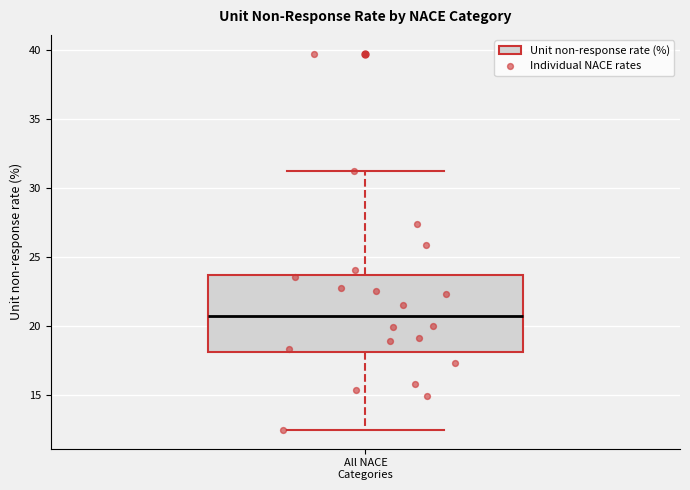

Transcribe this box plot: give where the median line is, the range the box spans, and where the two whiskers end, as read against the y-axis. The values are not printed on the chart, so give them approximately, as read against the axis.

median 21.0, box 18.0 to 23.5, whiskers 12.5 to 31.5